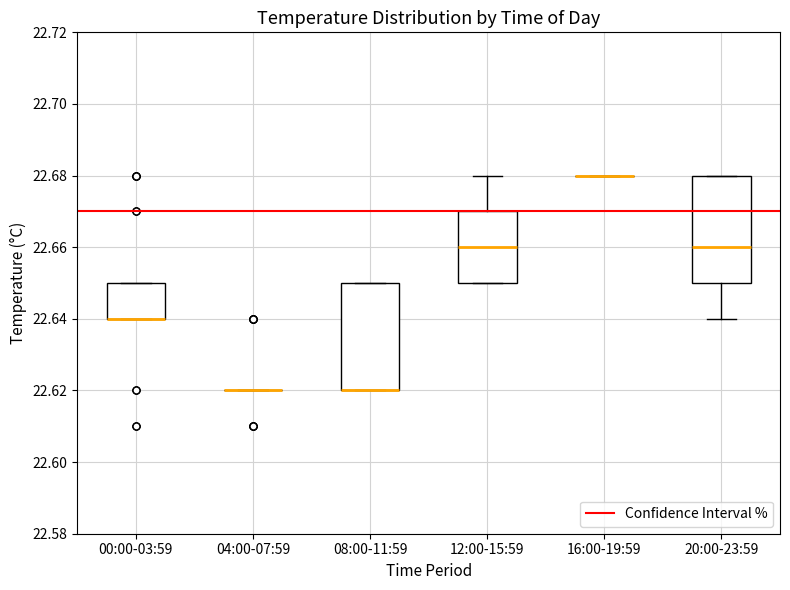

Where does the lower whisker of the box for 20:00-23:59 end on the y-axis? The values are not printed on the chart, so give them approximately, as read against the axis.

22.64